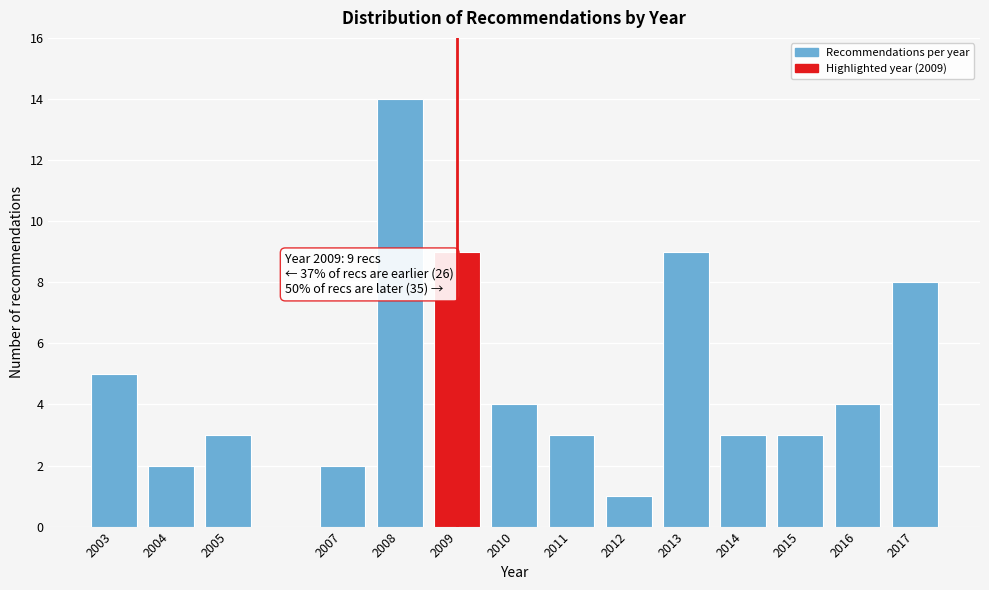

Reading left to right, transcribe all the data shown in this chart.

5	2	3	2	14	9	4	3	1	9	3	3	4	8